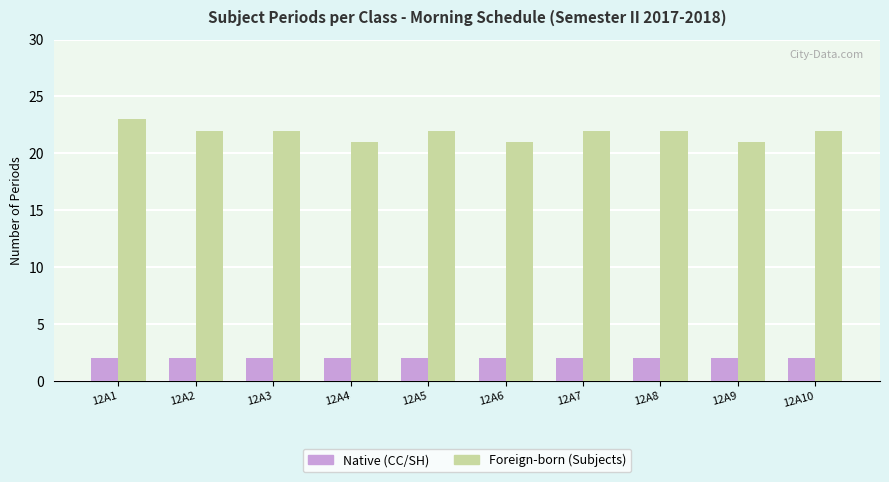

What is the spread (max minus min) of values at 12A5?

20